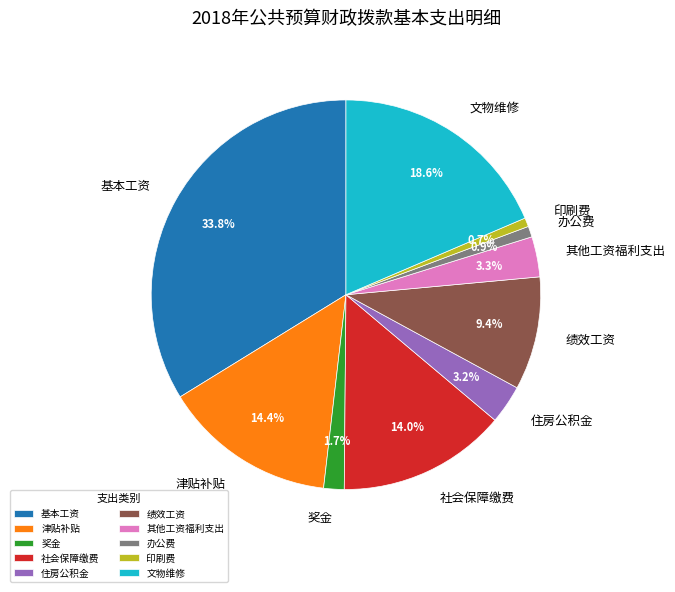

Which has a higher value, 印刷费 or 津贴补贴?

津贴补贴